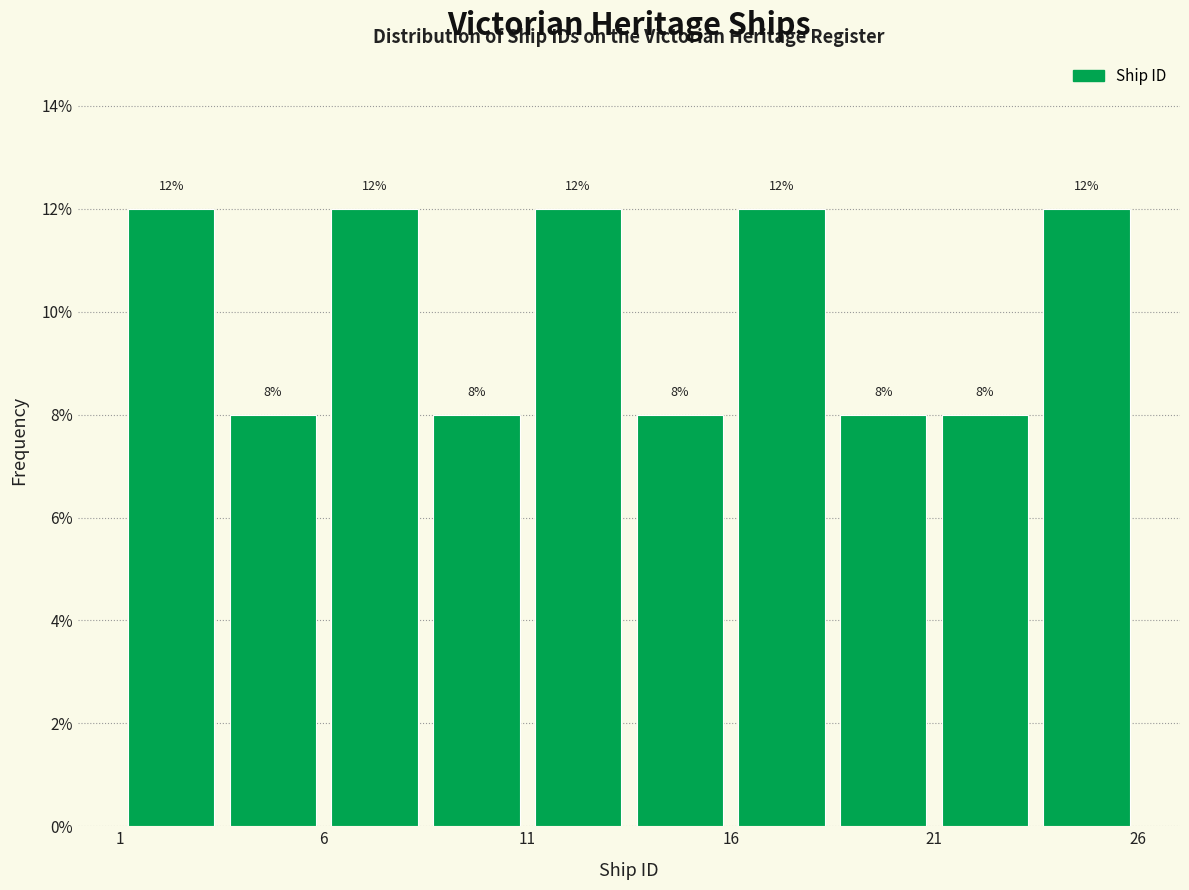

What is the height of the bar covering 21.0 to 23.5 on the x-axis?

8